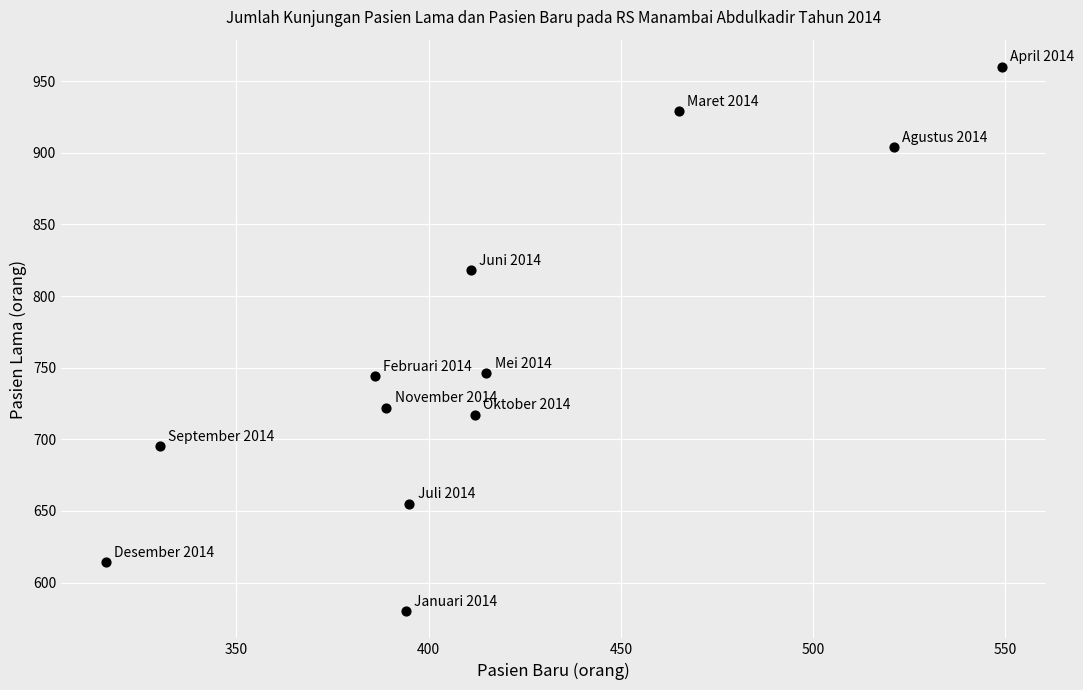

What is the average X value?

415